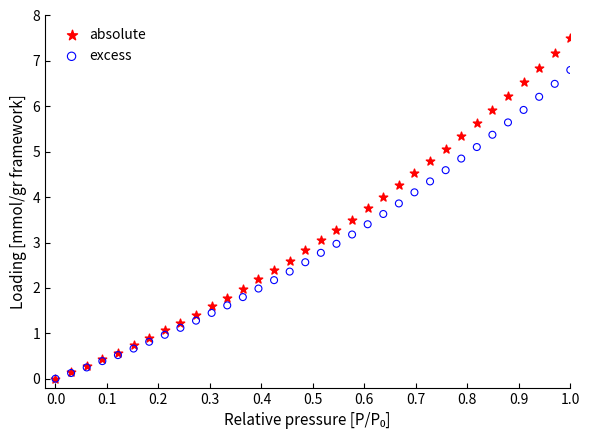

What are all the series names shown in the legend?

absolute, excess